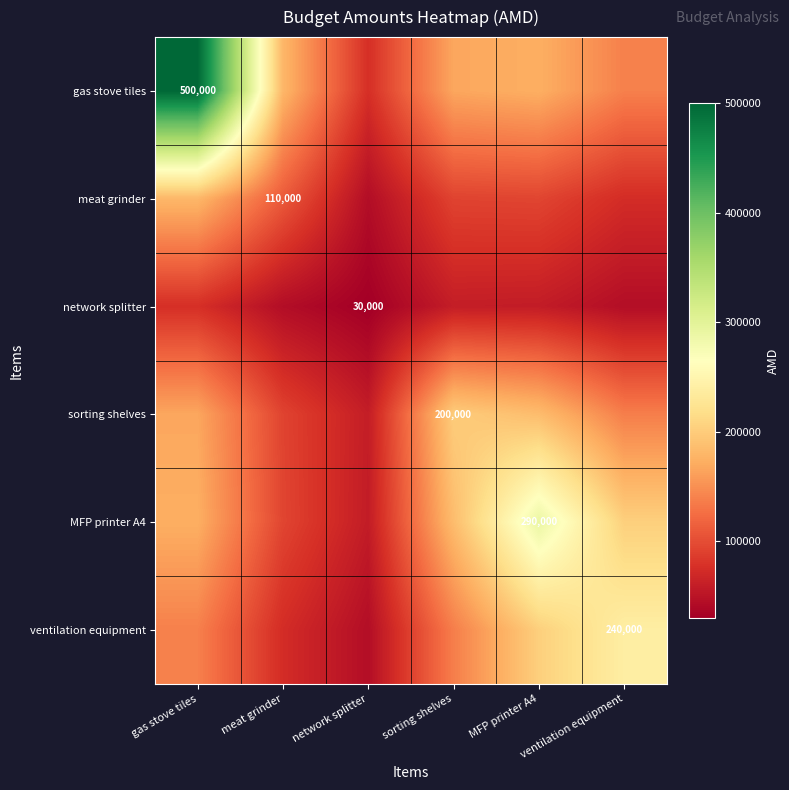

What is the total value across all series at ventilation equipment?

836946.0